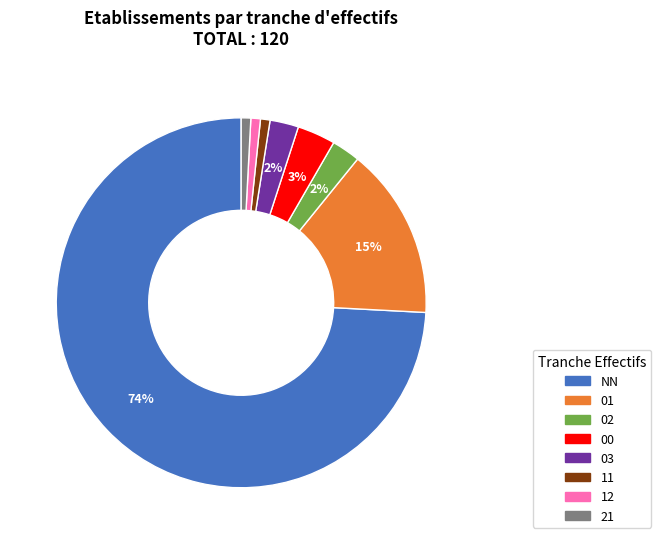

Count the number of slices in the pie.

8